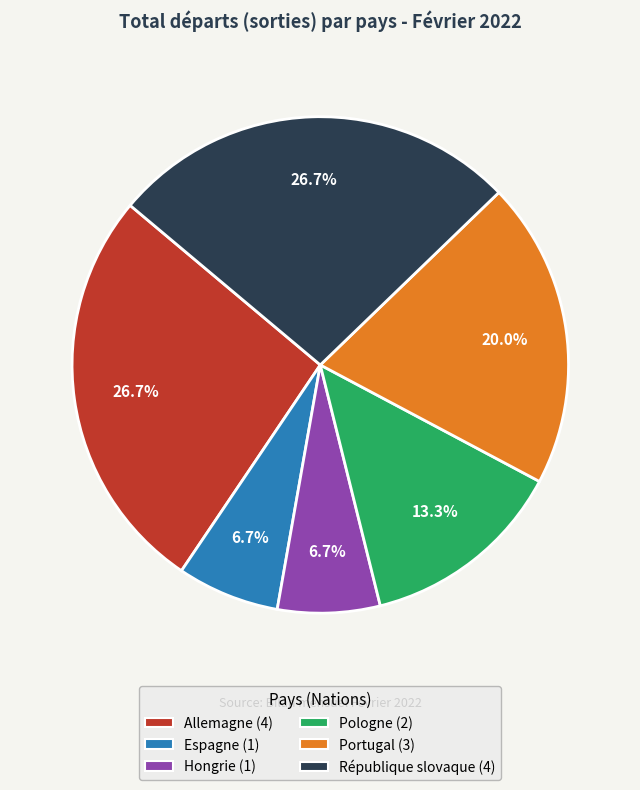

How many slices are in this pie chart?

6